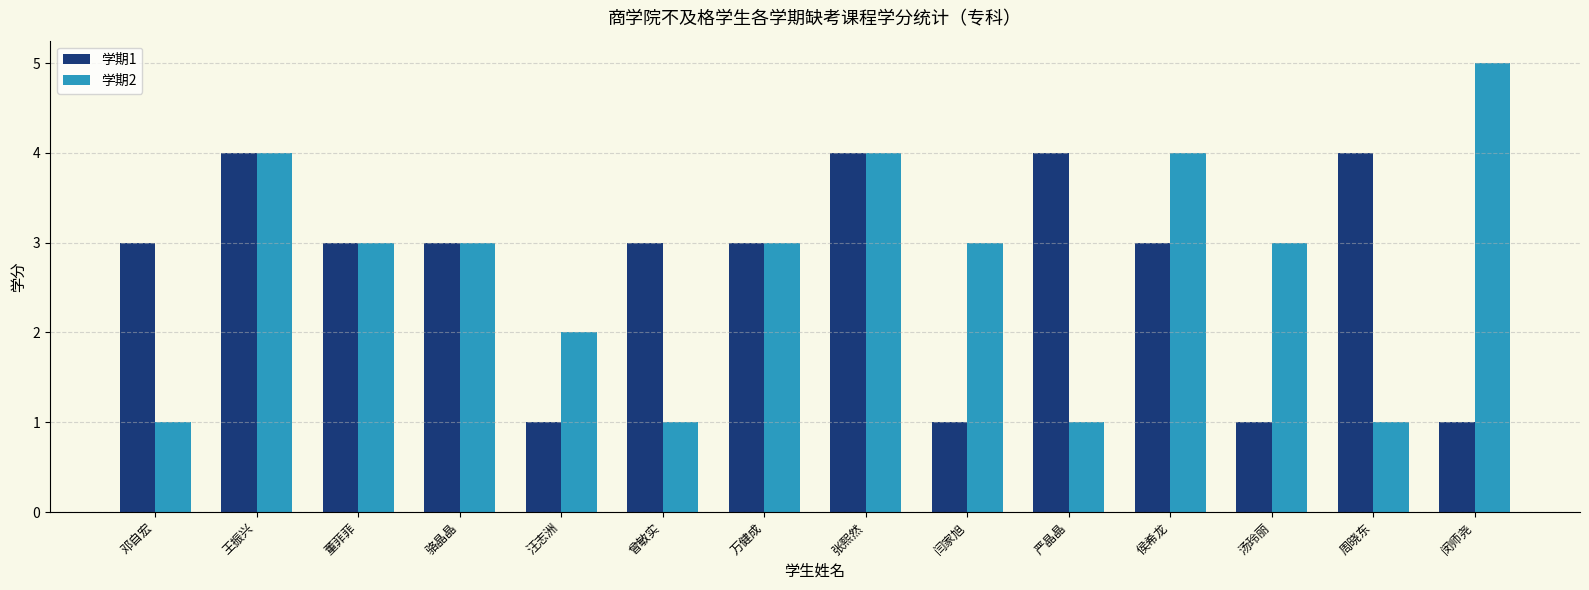

What is the total value across all series at 邓自宏?

4